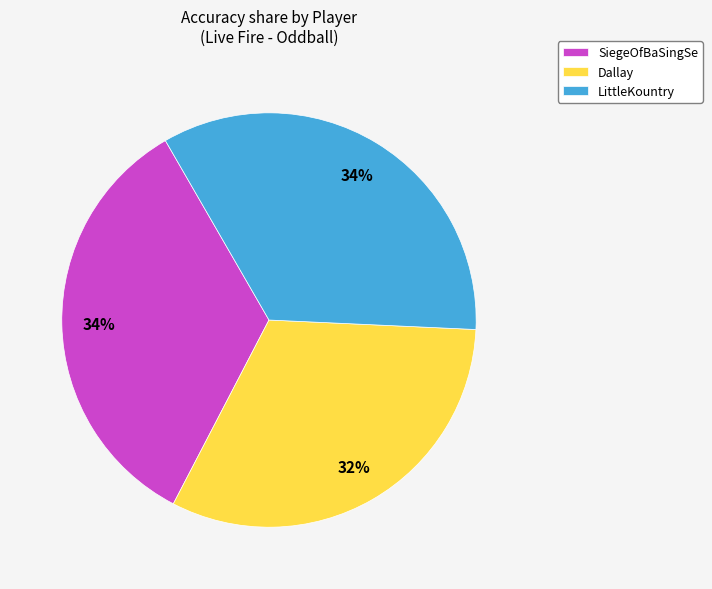

What is the smallest slice in the pie chart?

Dallay